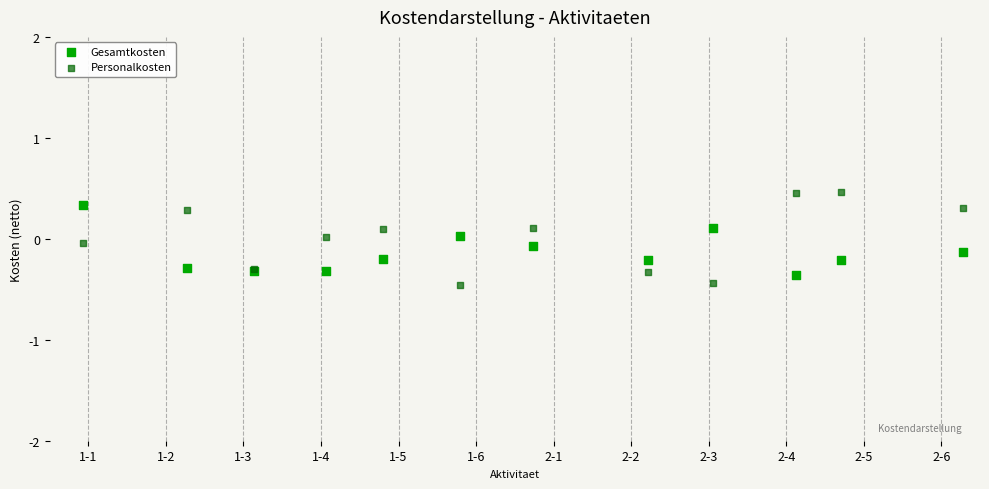

Which series contains the highest Y value?

Personalkosten